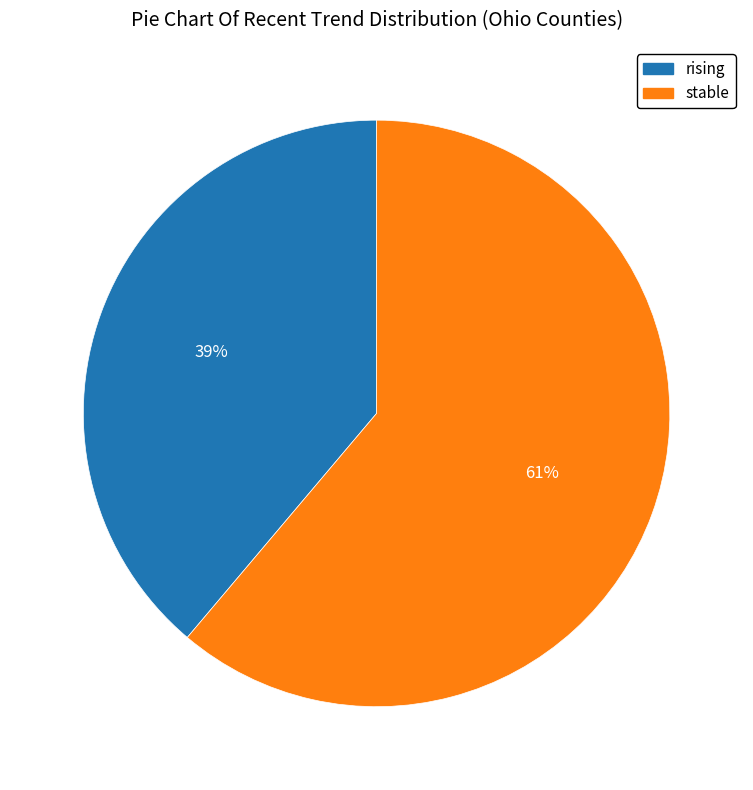

Do stable and rising together represent more than half of the pie?

Yes